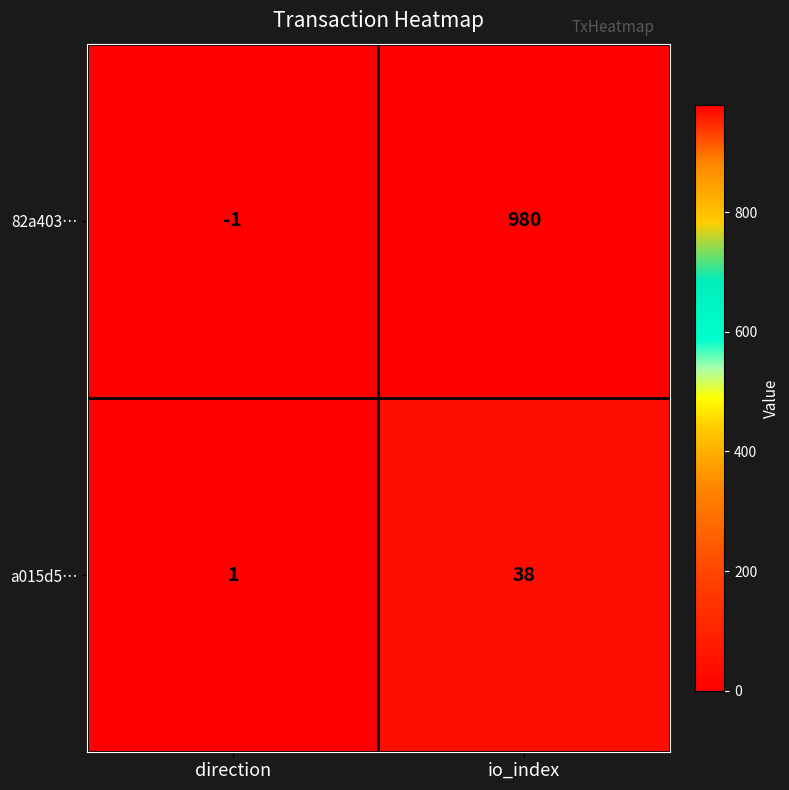

Which series has the largest total across all categories?

82a403…